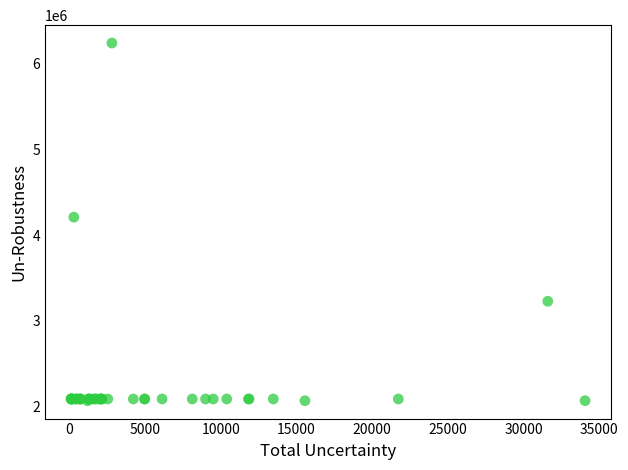

What Y value in the scatter plot is closest to 4155691?

4210651